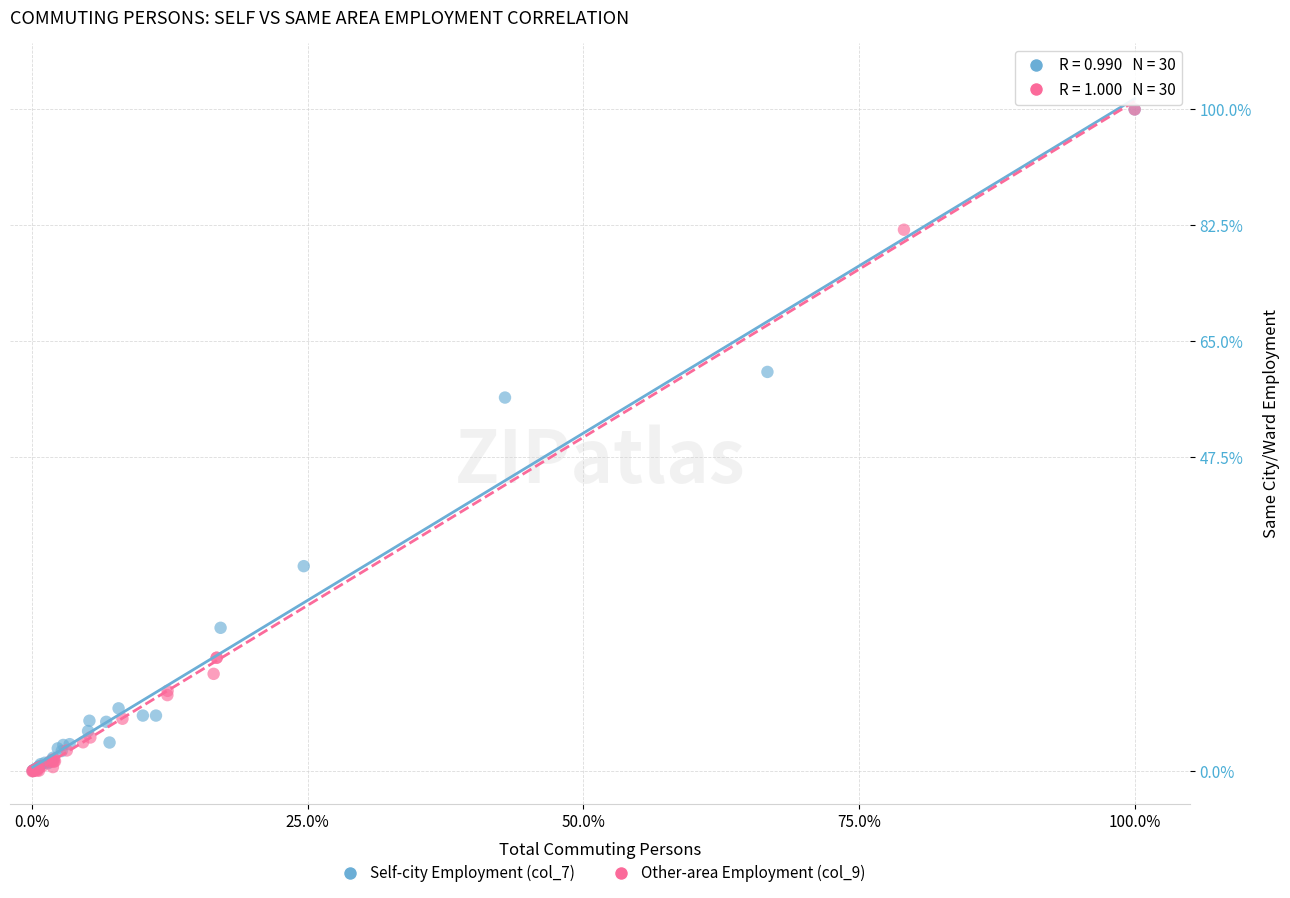

Which series has the widest spread of Y values?

Other-area Employment (col_9)